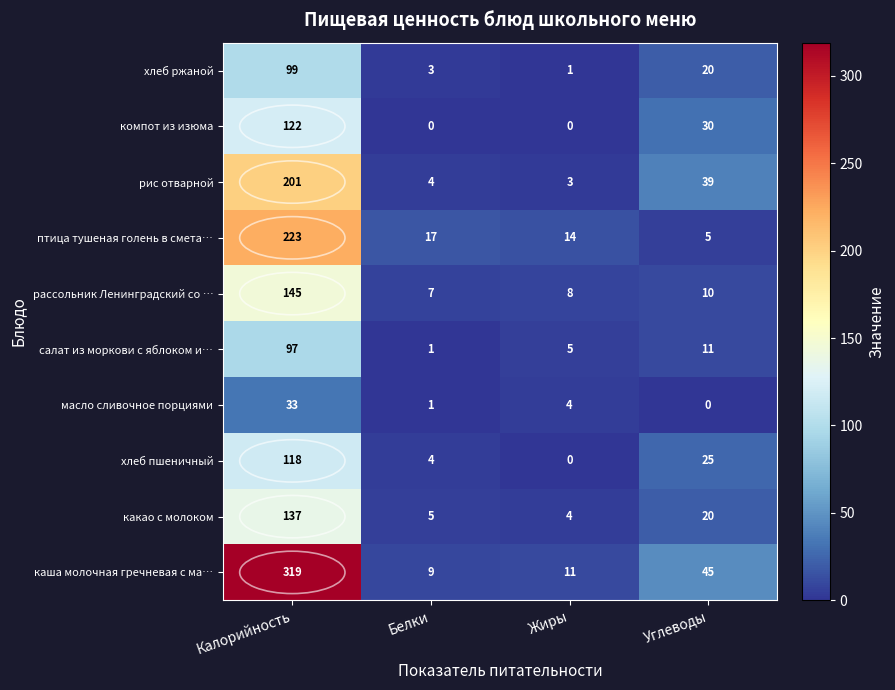

What is the spread (max minus min) of values at Жиры?

14